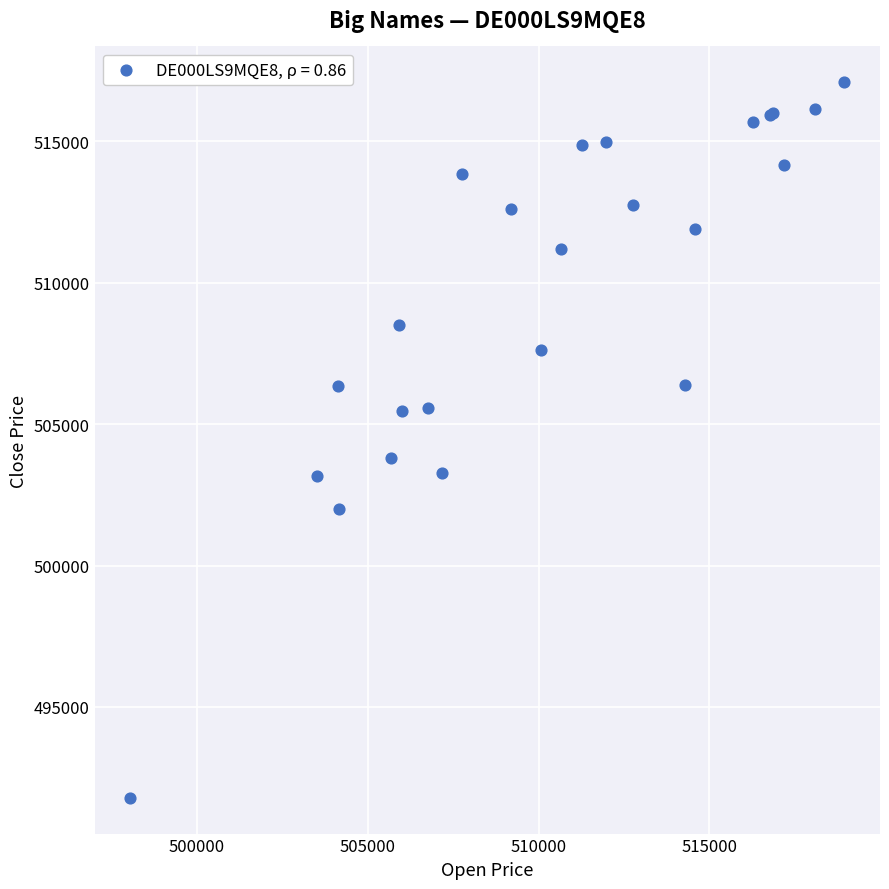

What Y value in the scatter plot is closest to 504441?

503793